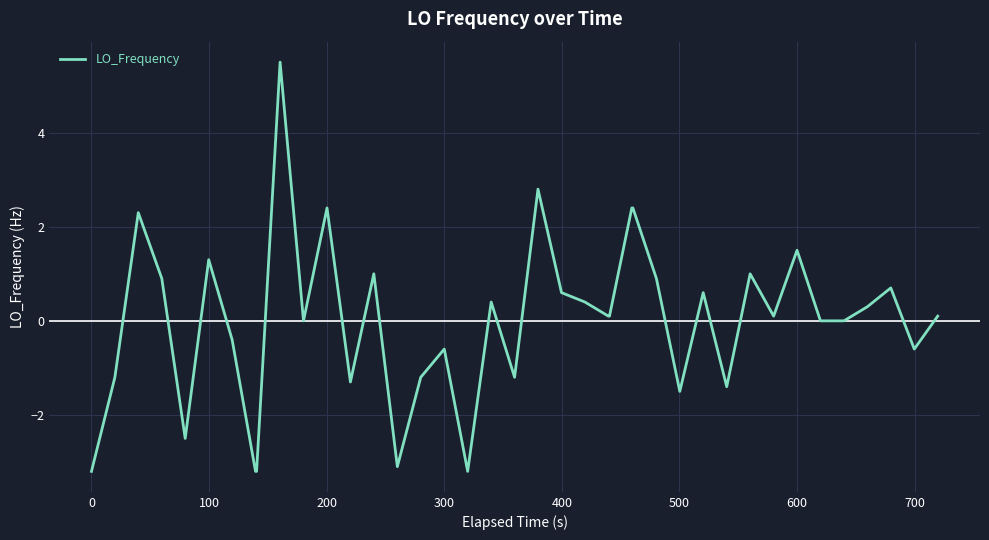

What is the smallest value displayed?

-3.2